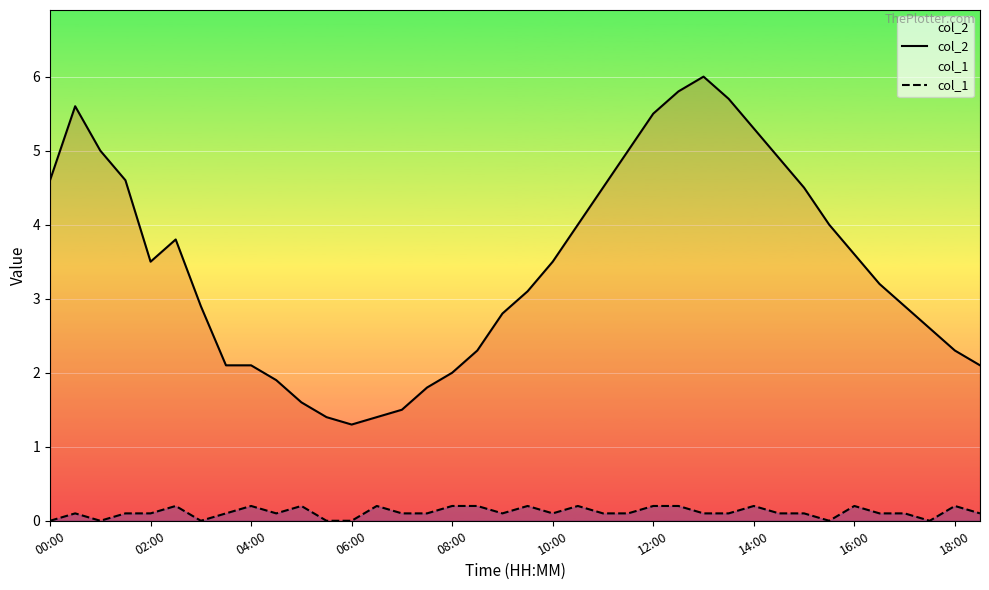

What is the value of the col_2 point at the 36th from the left?

2.6